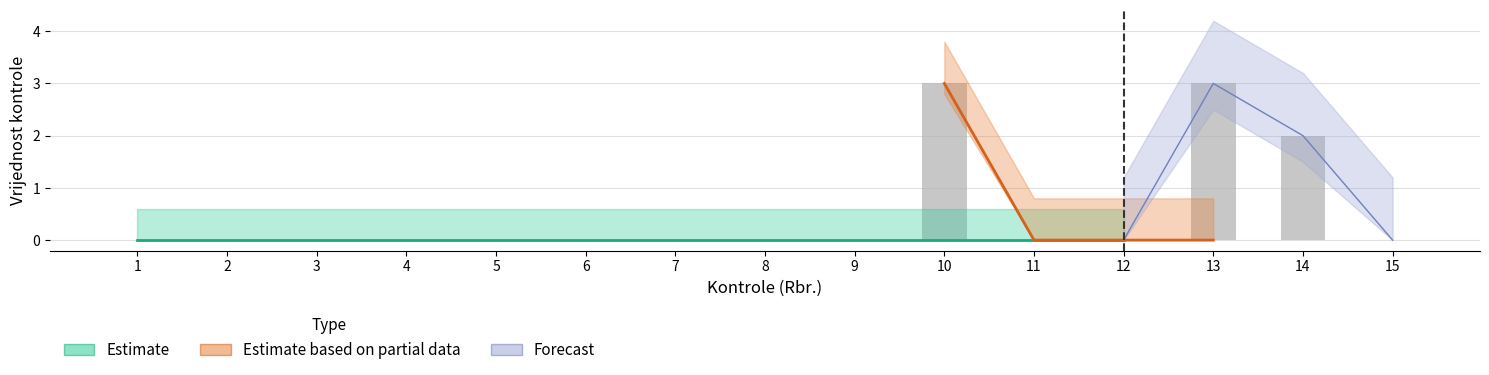

Which series has the widest spread of values?

Estimate based on partial data